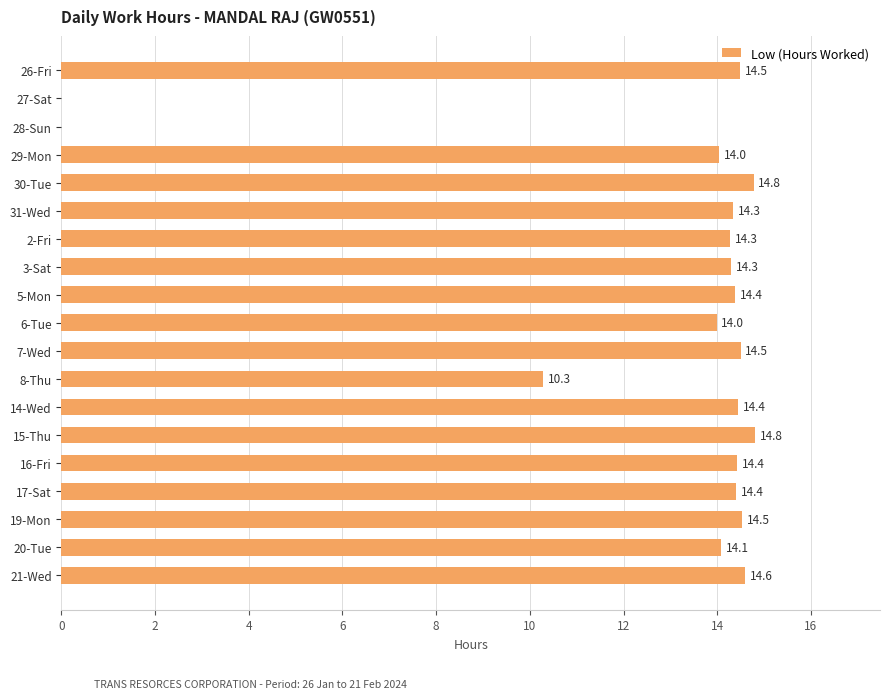

Reading bottom to top, what are all the values shown in this chart?

21-Wed=14.6	20-Tue=14.1	19-Mon=14.5	17-Sat=14.4	16-Fri=14.4	15-Thu=14.8	14-Wed=14.4	8-Thu=10.3	7-Wed=14.5	6-Tue=14.0	5-Mon=14.4	3-Sat=14.3	2-Fri=14.3	31-Wed=14.3	30-Tue=14.8	29-Mon=14.0	28-Sun=0.0	27-Sat=0.0	26-Fri=14.5